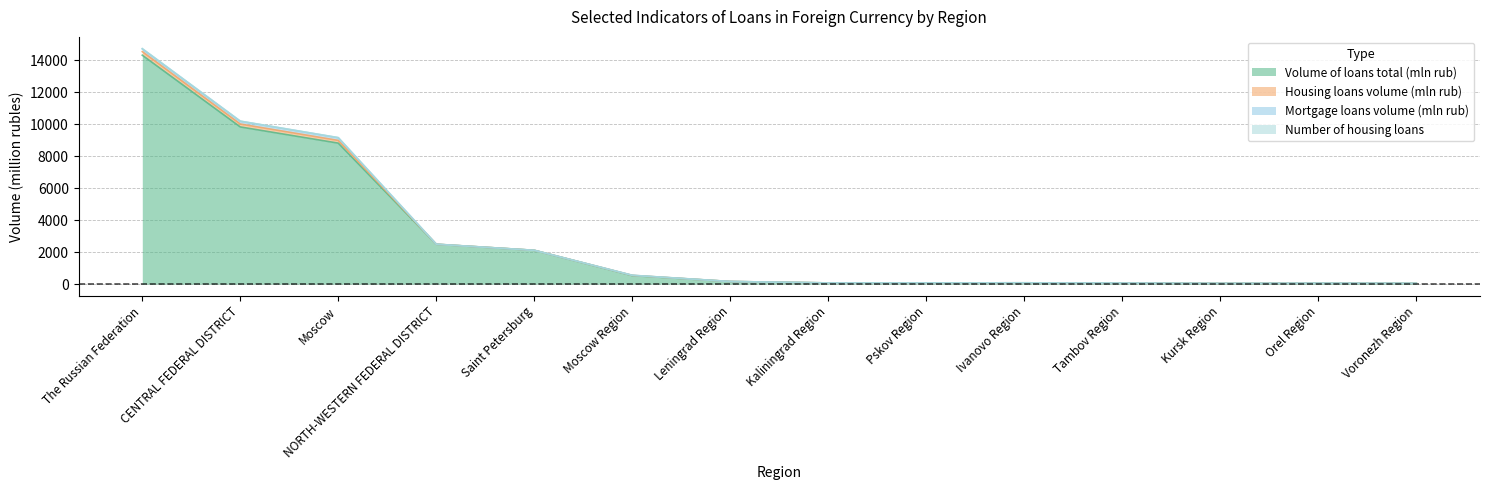

Between Orel Region and NORTH-WESTERN FEDERAL DISTRICT, which is larger?

NORTH-WESTERN FEDERAL DISTRICT